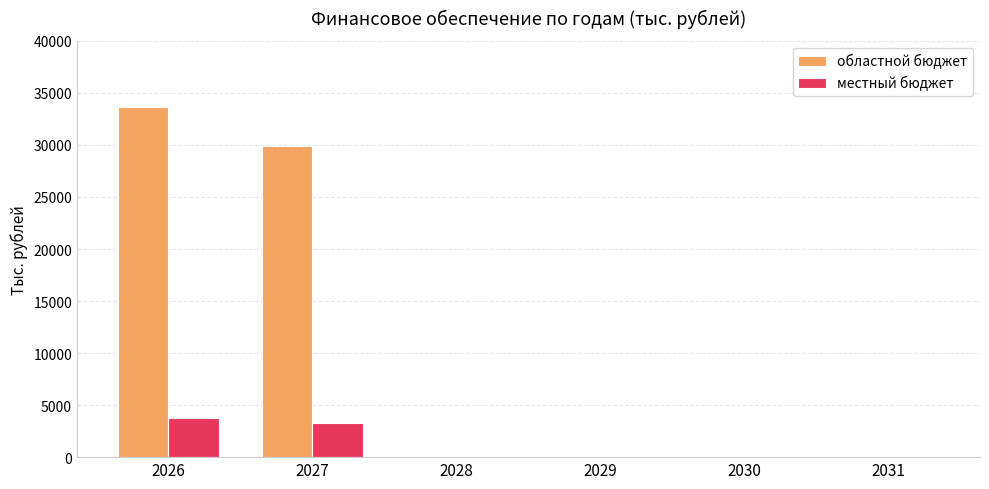

Which series has the largest total across all categories?

областной бюджет